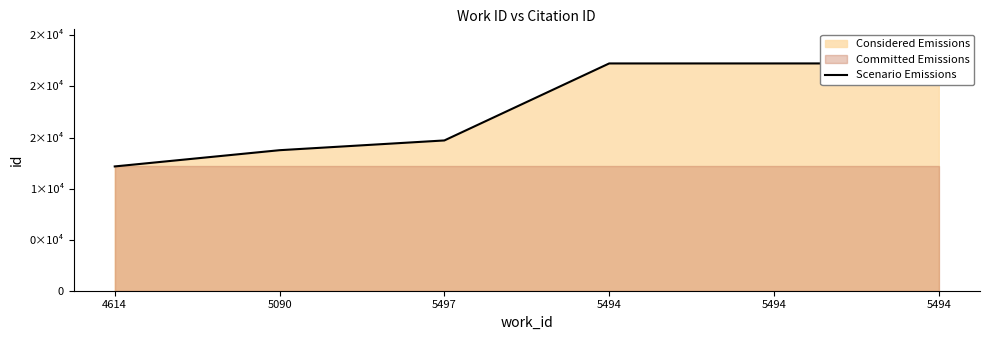

List the labels in order of value, smallest first.

4614, 5090, 5497, 5494, 5494, 5494